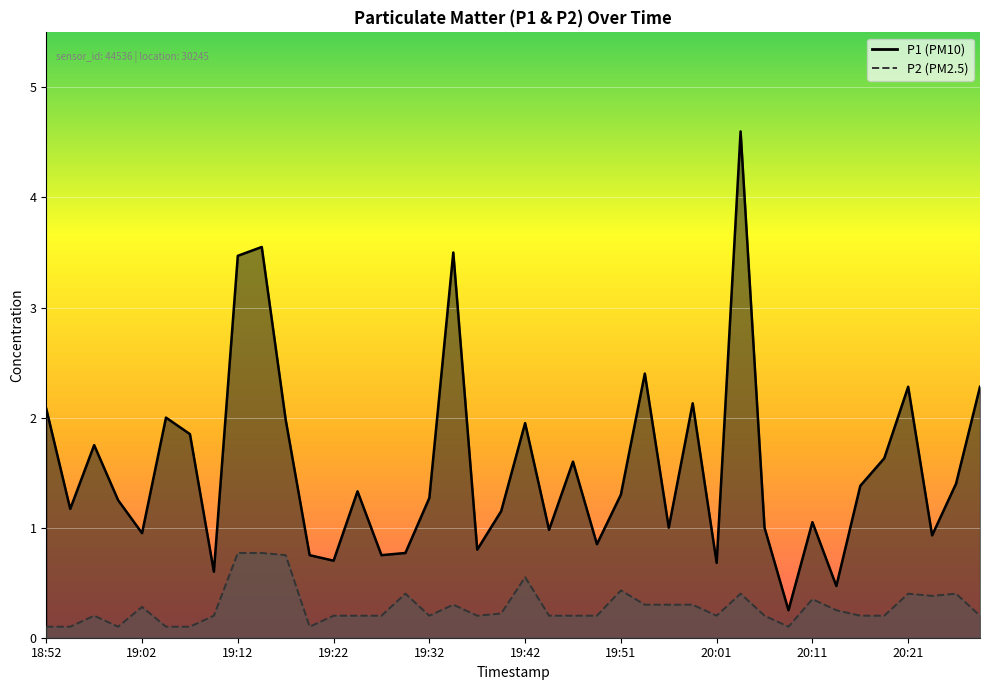

Is the value of P1 at 19:42 greater than the value of P2 at 18:52?

Yes